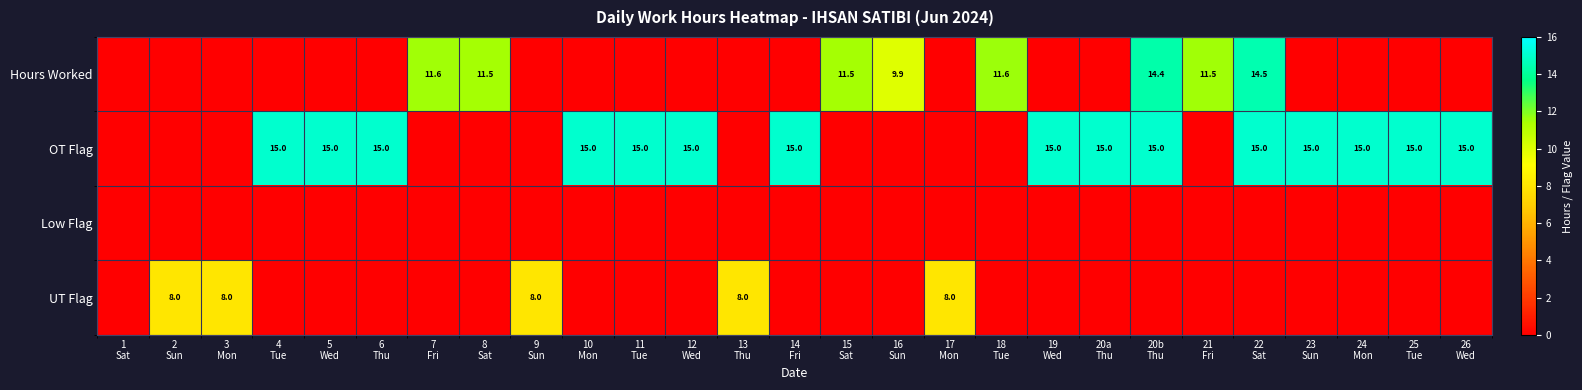

What is the greatest value displayed?

15.0